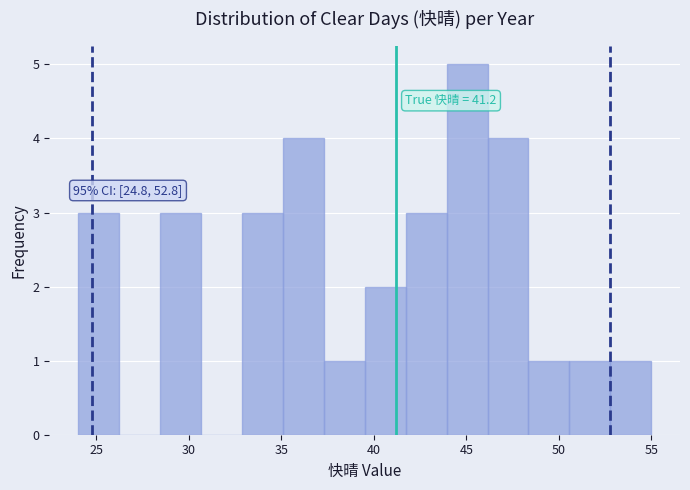

Over which range of the x-axis is the bar tallest?

44.0 to 46.0